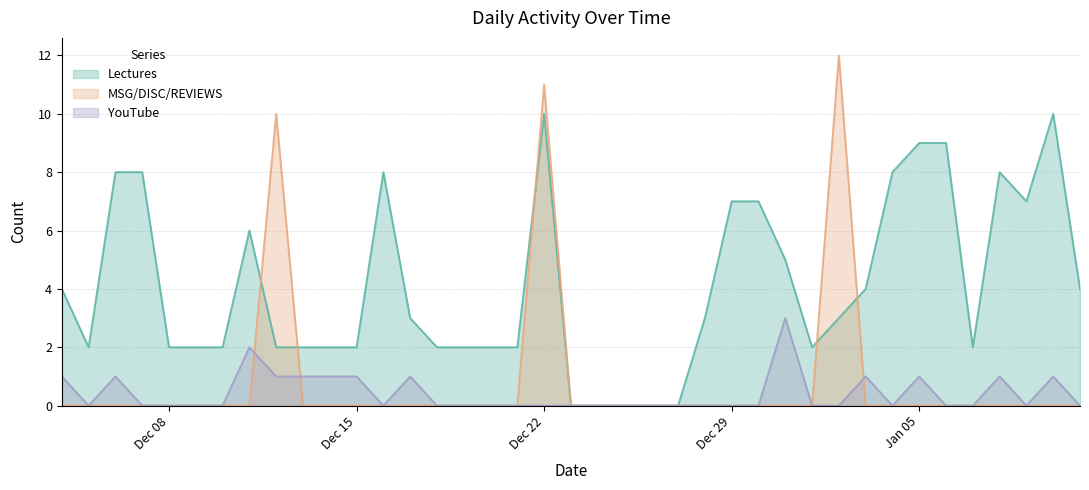

Which series has the widest spread of values?

MSG/DISC/REVIEWS